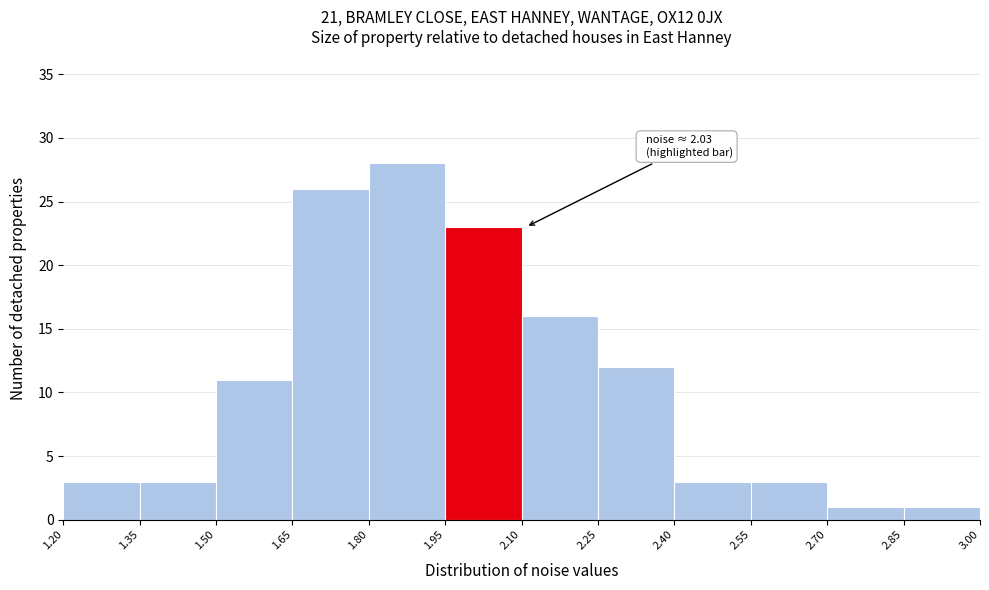

Which range on the x-axis has the tallest bar?

1.80 to 1.95